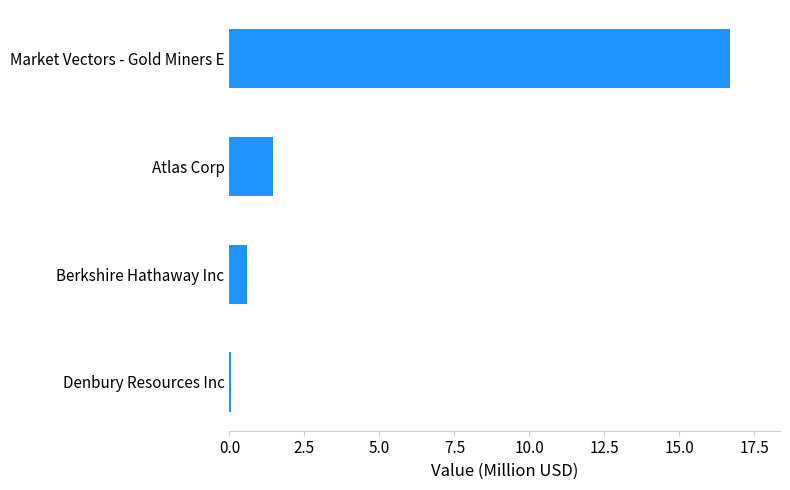

Reading bottom to top, extract all data points from this chart.

Denbury Resources Inc=0.1	Berkshire Hathaway Inc=0.6	Atlas Corp=1.5	Market Vectors - Gold Miners E=16.7